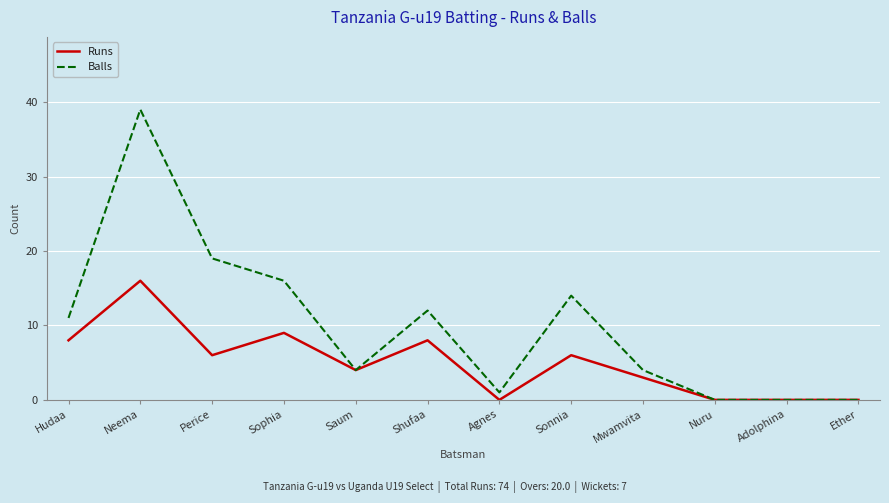

Rank the series at Sophia from lowest to highest value.

Runs, Balls